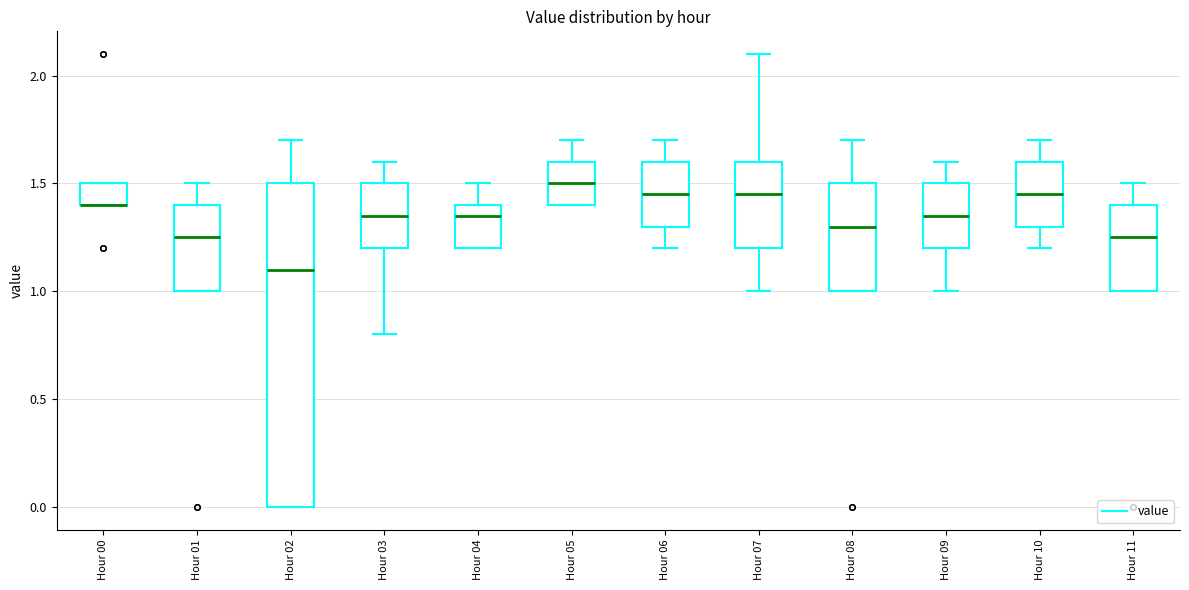

Reading left to right, transcribe this box plot: for each box, give where its median line is, the range the box spans, and where its two whiskers end, as read against the y-axis. The values are not printed on the chart, so give them approximately, as read against the axis.

Hour 00: median 1.40 (drawn on the box's lower edge), box 1.40 to 1.50, whiskers 1.40 to 1.50
Hour 01: median 1.25, box 1.00 to 1.40, whiskers 1.00 to 1.50
Hour 02: median 1.10, box 0.00 to 1.50, whiskers 0.00 to 1.70
Hour 03: median 1.35, box 1.20 to 1.50, whiskers 0.80 to 1.60
Hour 04: median 1.35, box 1.20 to 1.40, whiskers 1.20 to 1.50
Hour 05: median 1.50, box 1.40 to 1.60, whiskers 1.40 to 1.70
Hour 06: median 1.45, box 1.30 to 1.60, whiskers 1.20 to 1.70
Hour 07: median 1.45, box 1.20 to 1.60, whiskers 1.00 to 2.10
Hour 08: median 1.30, box 1.00 to 1.50, whiskers 1.00 to 1.70
Hour 09: median 1.35, box 1.20 to 1.50, whiskers 1.00 to 1.60
Hour 10: median 1.45, box 1.30 to 1.60, whiskers 1.20 to 1.70
Hour 11: median 1.25, box 1.00 to 1.40, whiskers 1.00 to 1.50